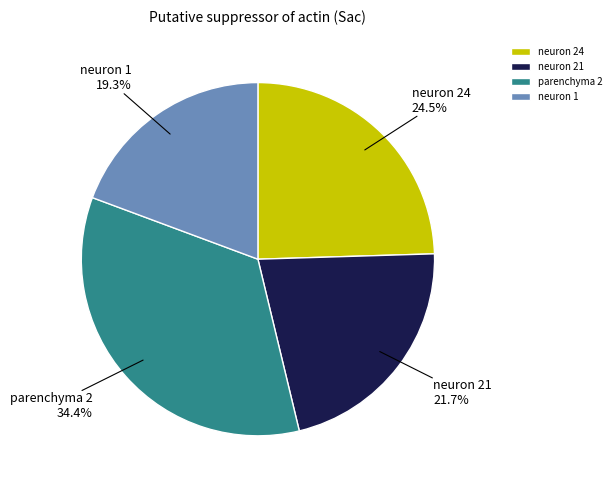

To the nearest percent, what percentage of the pie is parenchyma 2?

34%